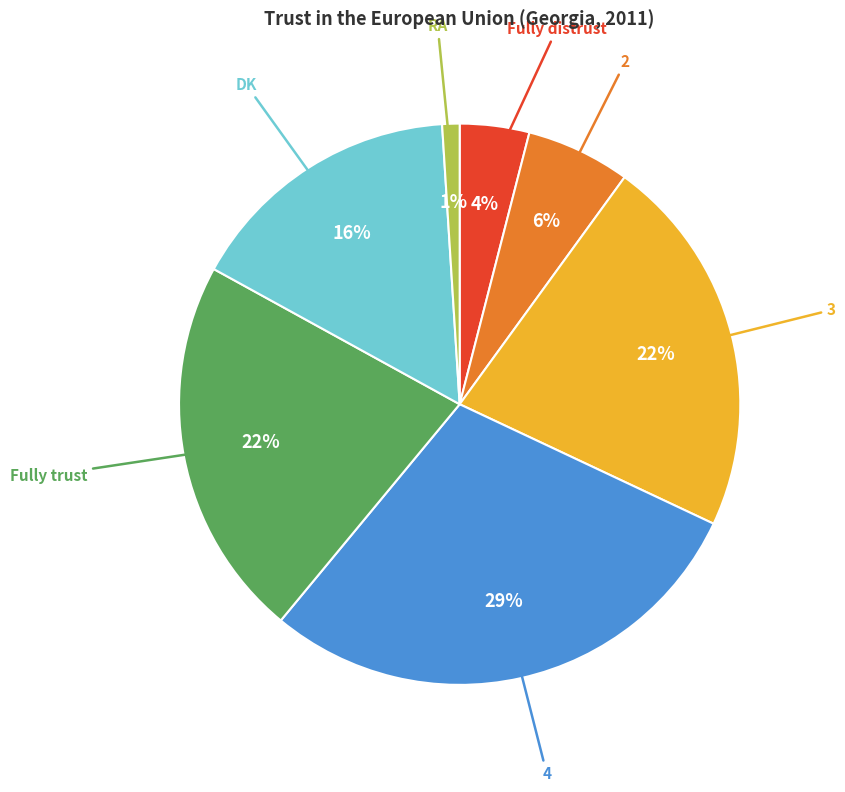

Count the number of slices in the pie.

7